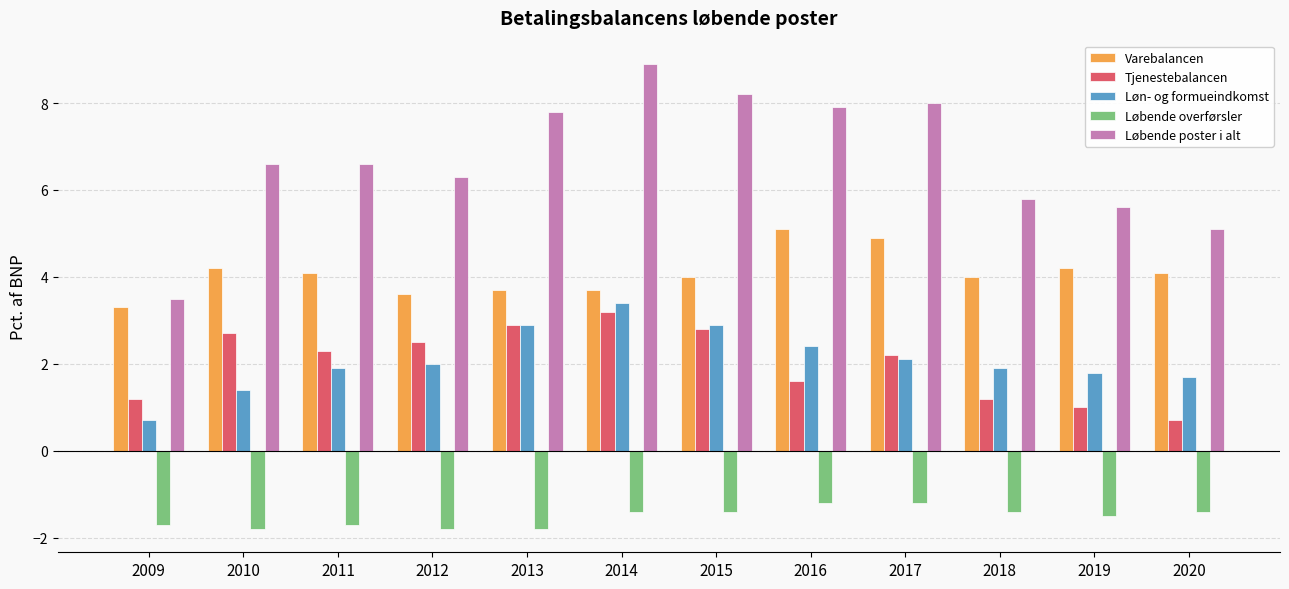

What is the difference between the maximum and second lowest values in the Løbende overførsler series?

0.6